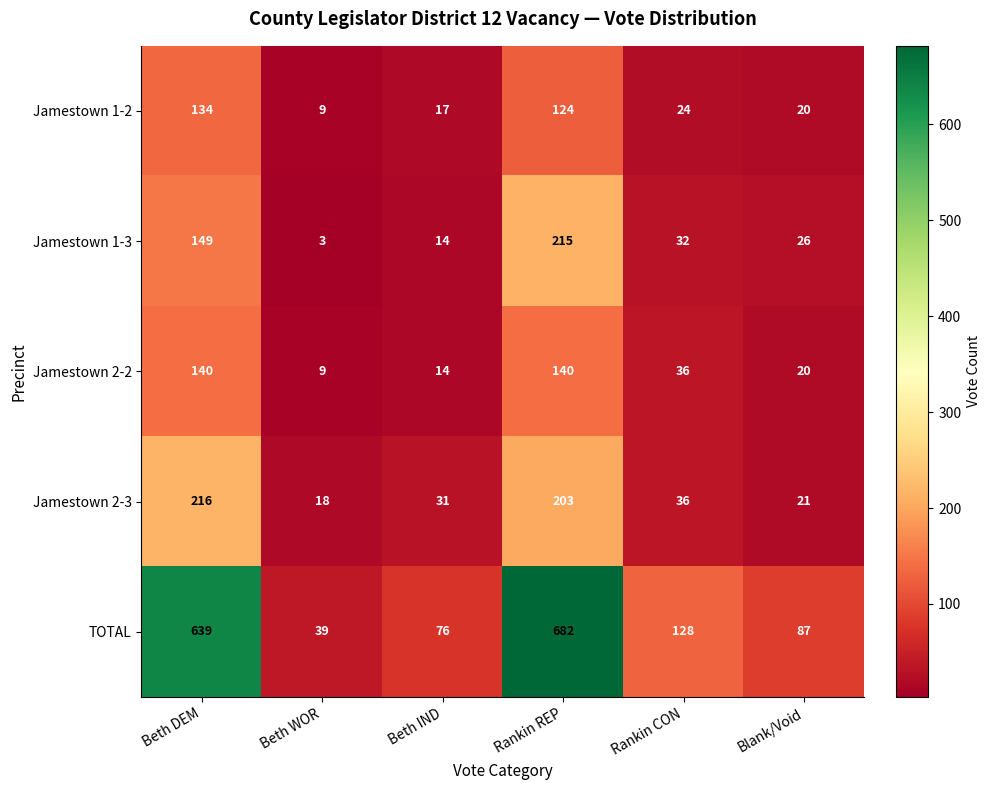

What is the difference between the second highest and minimum values in the Jamestown 2-2 series?

131